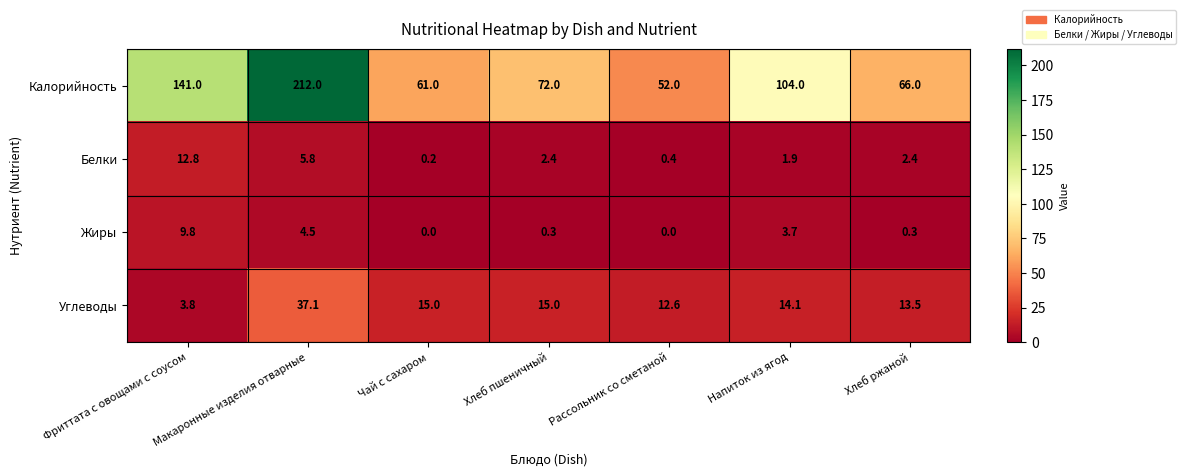

List the series in order of their peak value, lowest first.

Жиры, Белки, Углеводы, Калорийность